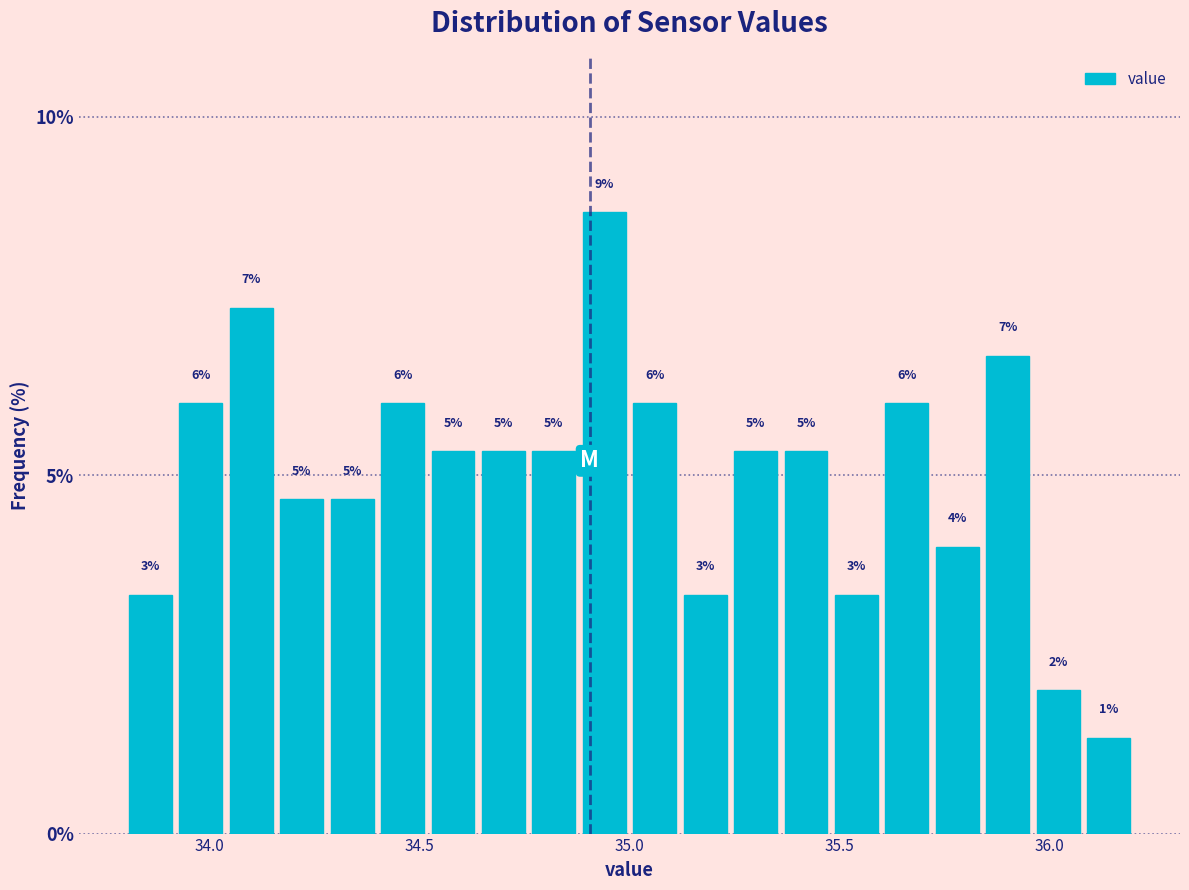

Around what value on the x-axis is the tallest bar? Give the approximate position of its centre, as read against the axis.

34.95